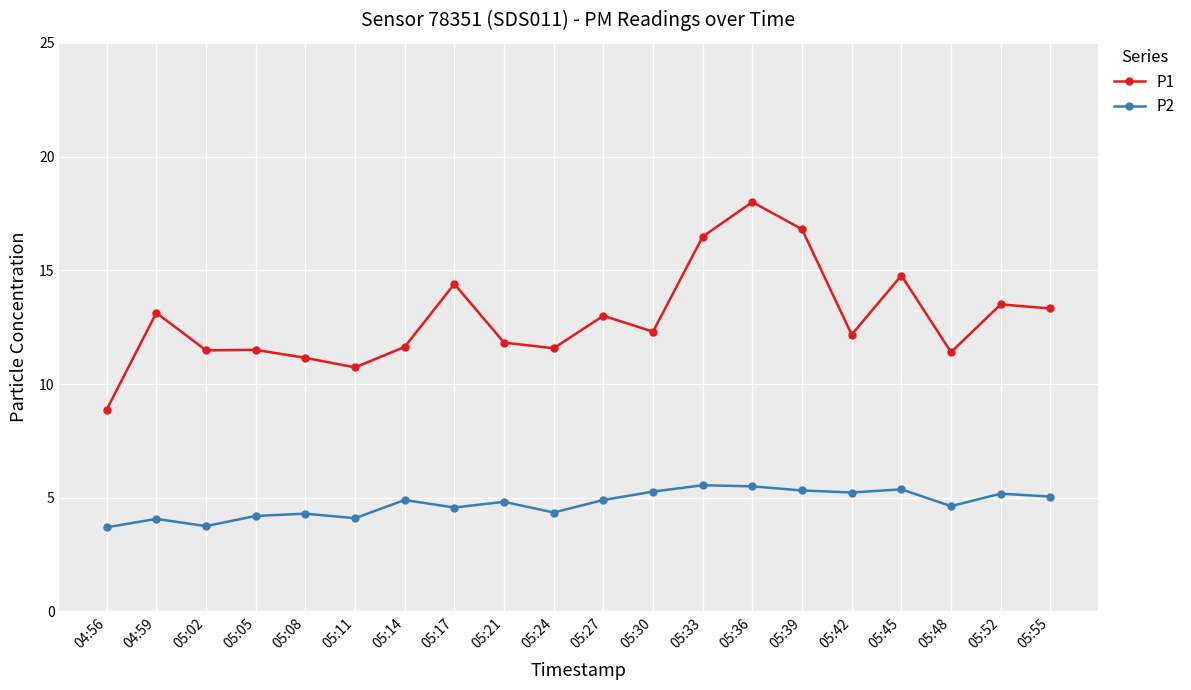

How many values in the P1 series exceed 12?

11